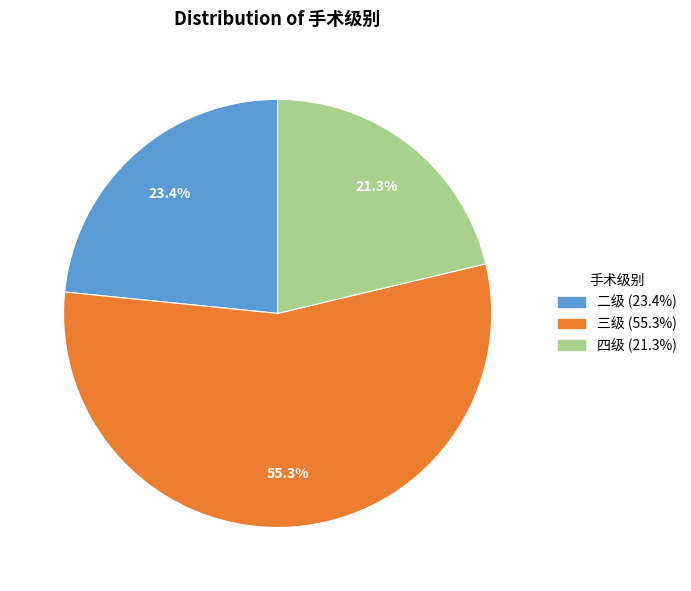

To the nearest percent, what is the average slice percentage?

33%